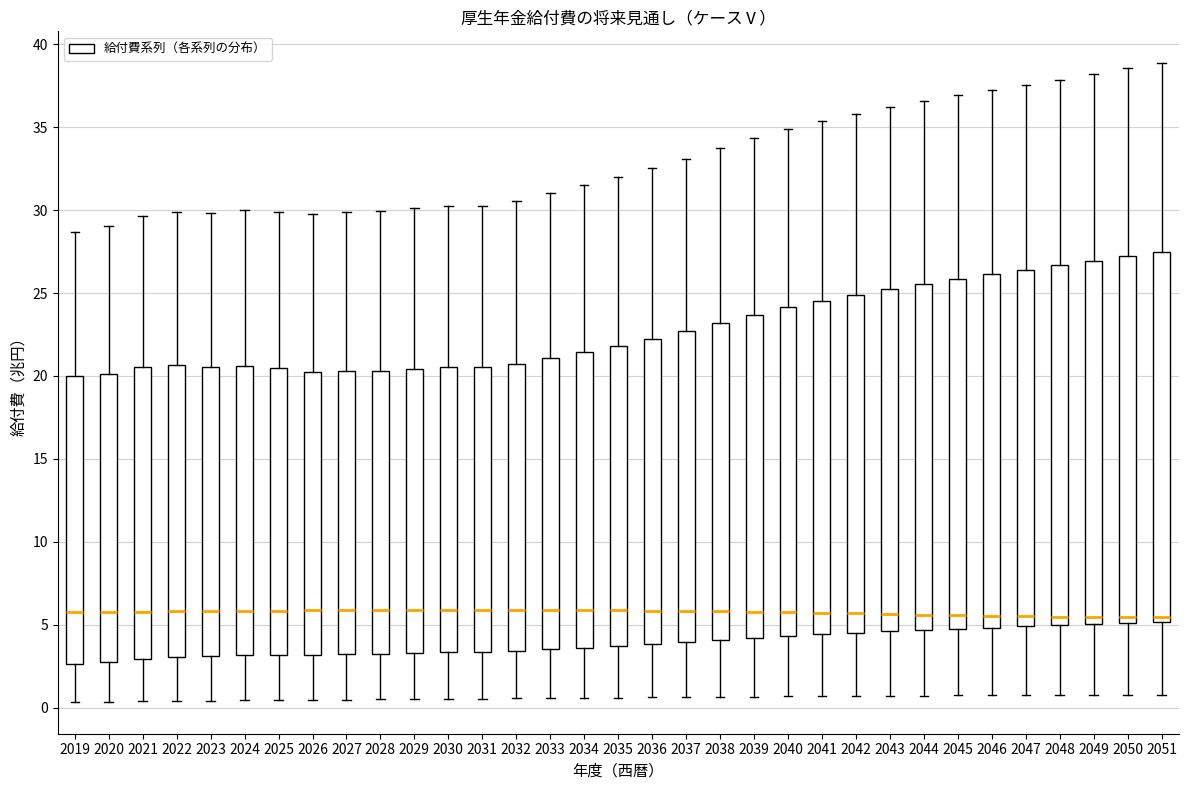

Reading left to right, read every box against the y-axis: the position of its median line, the range the box covers, and the ends of its whiskers. The values are not printed on the chart, so give them approximately, as read against the axis.

2019: median 5.5, box 2.5 to 20.0, whiskers 0.5 to 28.5
2020: median 6.0, box 3.0 to 20.0, whiskers 0.5 to 29.0
2021: median 6.0, box 3.0 to 20.5, whiskers 0.5 to 29.5
2022: median 6.0, box 3.0 to 20.5, whiskers 0.5 to 30.0
2023: median 6.0, box 3.0 to 20.5, whiskers 0.5 to 30.0
2024: median 6.0, box 3.0 to 20.5, whiskers 0.5 to 30.0
2025: median 6.0, box 3.0 to 20.5, whiskers 0.5 to 30.0
2026: median 6.0, box 3.0 to 20.0, whiskers 0.5 to 30.0
2027: median 6.0, box 3.0 to 20.5, whiskers 0.5 to 30.0
2028: median 6.0, box 3.0 to 20.5, whiskers 0.5 to 30.0
2029: median 6.0, box 3.5 to 20.5, whiskers 0.5 to 30.0
2030: median 6.0, box 3.5 to 20.5, whiskers 0.5 to 30.5
2031: median 6.0, box 3.5 to 20.5, whiskers 0.5 to 30.5
2032: median 6.0, box 3.5 to 20.5, whiskers 0.5 to 30.5
2033: median 6.0, box 3.5 to 21.0, whiskers 0.5 to 31.0
2034: median 6.0, box 3.5 to 21.5, whiskers 0.5 to 31.5
2035: median 6.0, box 3.5 to 22.0, whiskers 0.5 to 32.0
2036: median 6.0, box 4.0 to 22.0, whiskers 0.5 to 32.5
2037: median 6.0, box 4.0 to 22.5, whiskers 0.5 to 33.0
2038: median 6.0, box 4.0 to 23.0, whiskers 0.5 to 33.5
2039: median 6.0, box 4.0 to 23.5, whiskers 0.5 to 34.5
2040: median 6.0, box 4.5 to 24.0, whiskers 0.5 to 35.0
2041: median 5.5, box 4.5 to 24.5, whiskers 0.5 to 35.5
2042: median 5.5, box 4.5 to 25.0, whiskers 0.5 to 36.0
2043: median 5.5, box 4.5 to 25.0, whiskers 0.5 to 36.0
2044: median 5.5, box 4.5 to 25.5, whiskers 0.5 to 36.5
2045: median 5.5, box 5.0 to 26.0, whiskers 0.5 to 37.0
2046: median 5.5, box 5.0 to 26.0, whiskers 0.5 to 37.0
2047: median 5.5, box 5.0 to 26.5, whiskers 0.5 to 37.5
2048: median 5.5, box 5.0 to 26.5, whiskers 1.0 to 38.0
2049: median 5.5, box 5.0 to 27.0, whiskers 1.0 to 38.0
2050: median 5.5, box 5.0 to 27.0, whiskers 1.0 to 38.5
2051: median 5.5, box 5.0 to 27.5, whiskers 1.0 to 39.0